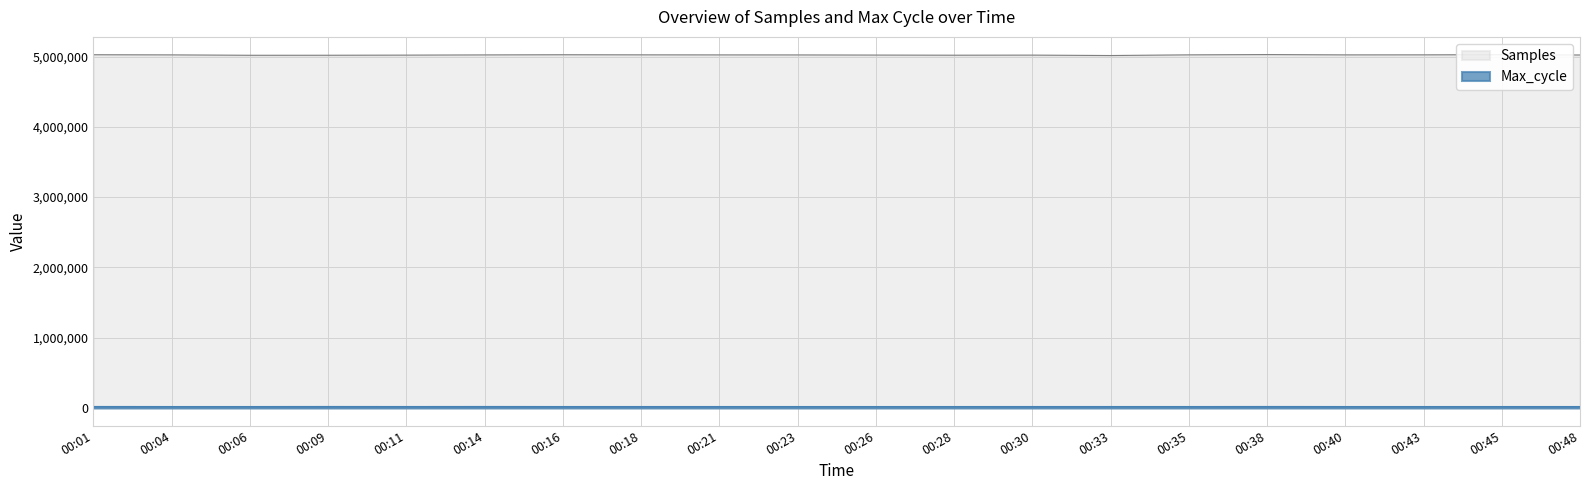

At which label does Samples reach its minimum?

00:33